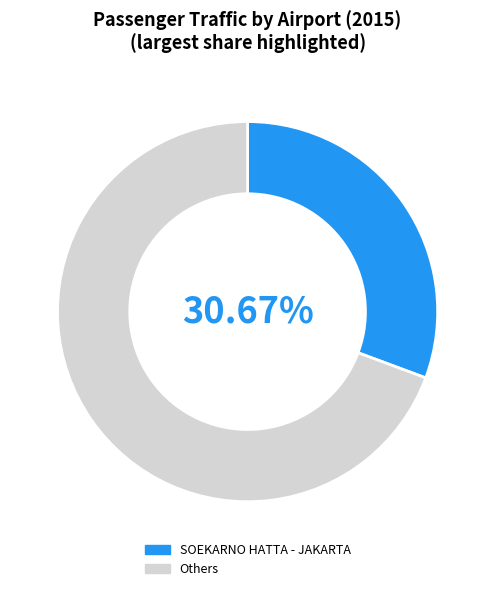

Is there any slice that represents more than half of the pie?

Yes